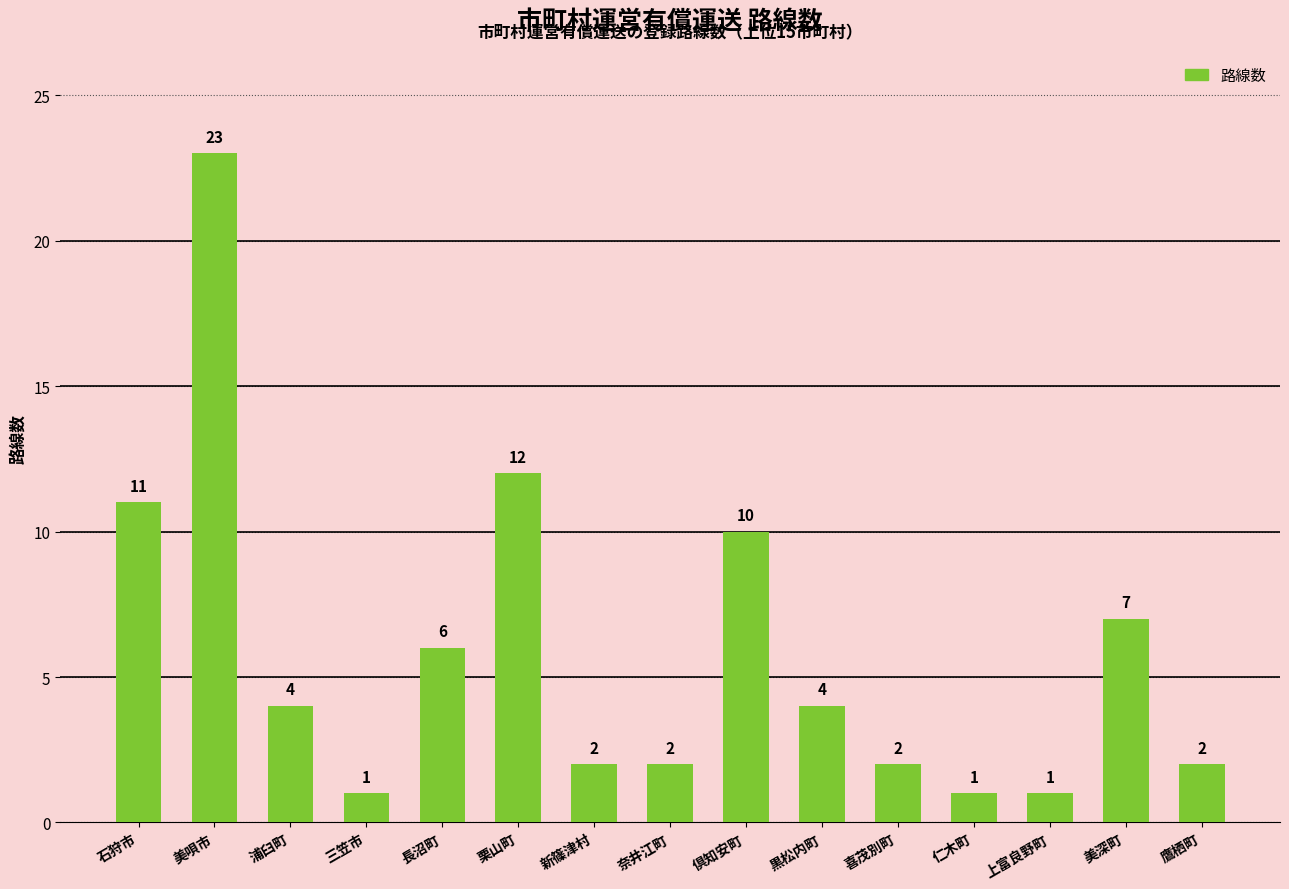

What is the change in value from 石狩市 to 上富良野町?

-10